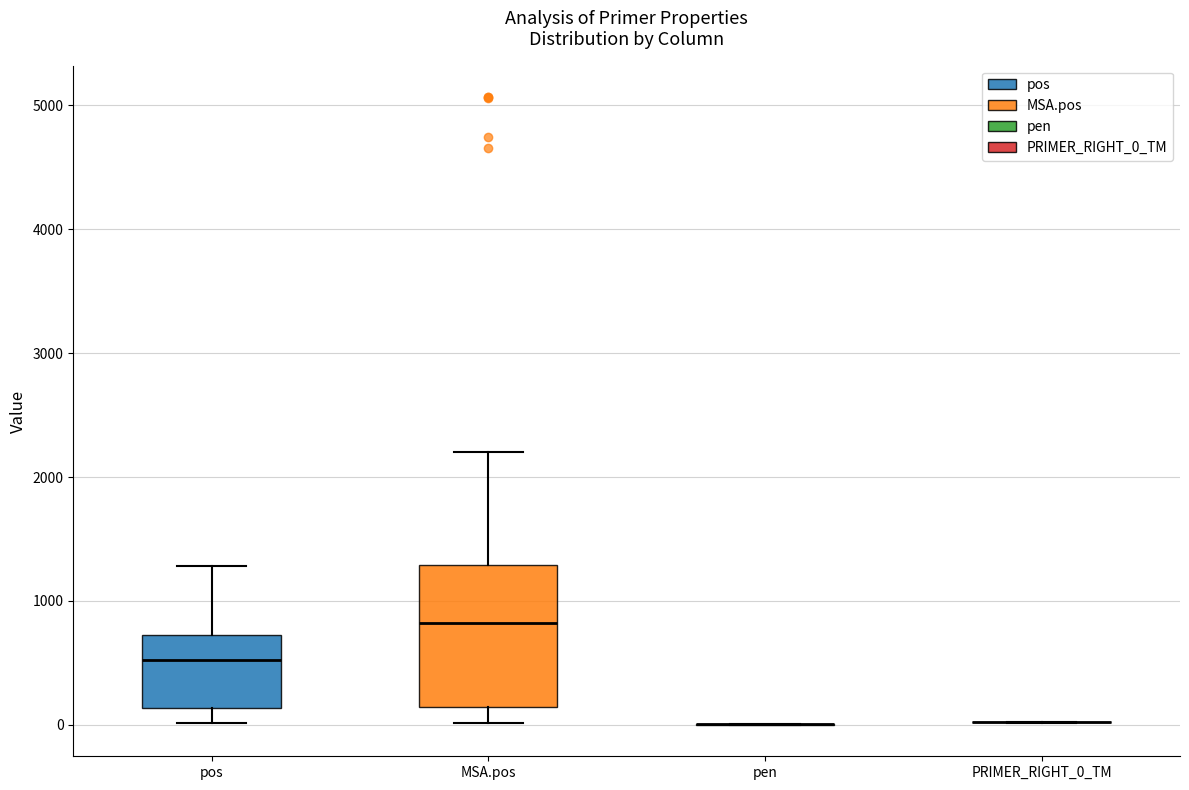

Which box is the tallest, from its lower edge to its upper edge?

MSA.pos